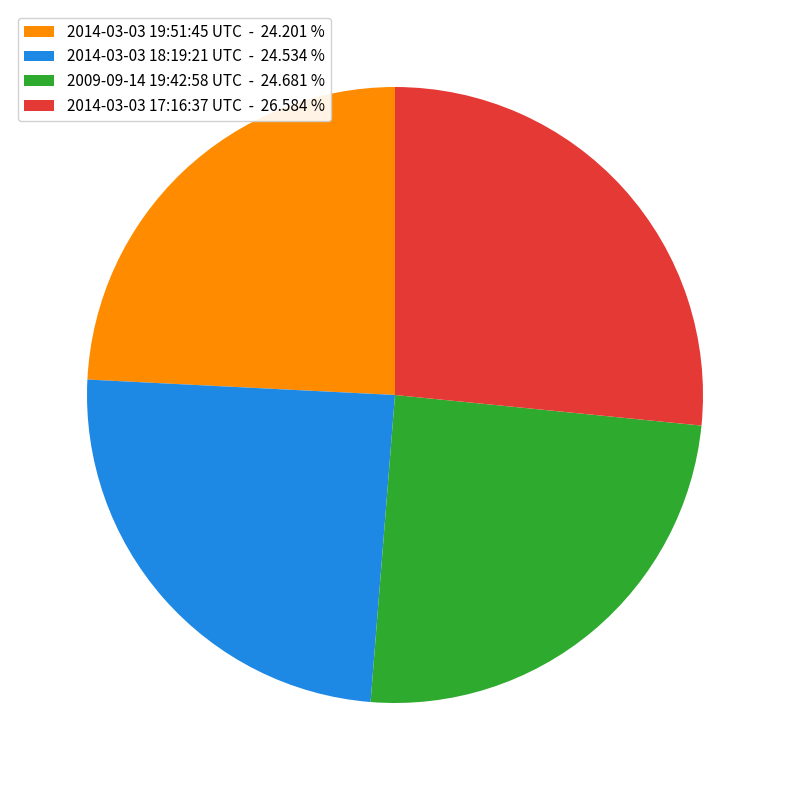

Do 2009-09-14 19:42:58 UTC - 24.681 % and 2014-03-03 18:19:21 UTC - 24.534 % together represent more than half of the pie?

No